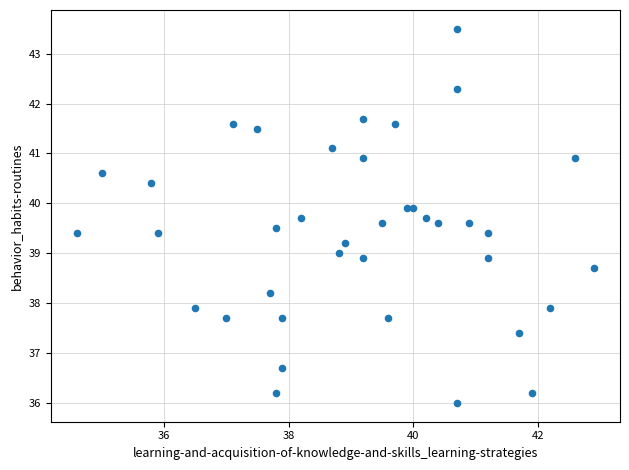

What is the range of X values (max minus min)?

8.3